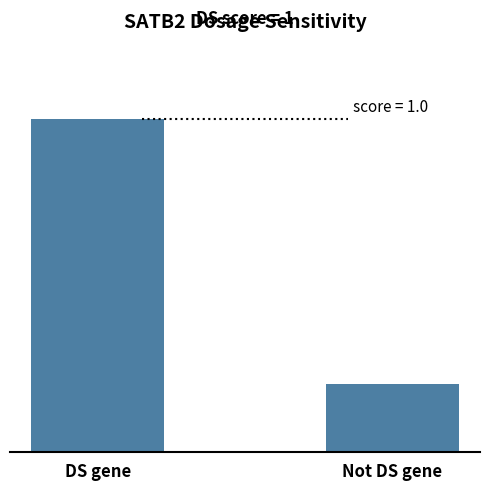

Reading right to left, extract all data points from this chart.

Not DS gene=0.2	DS gene=1.0